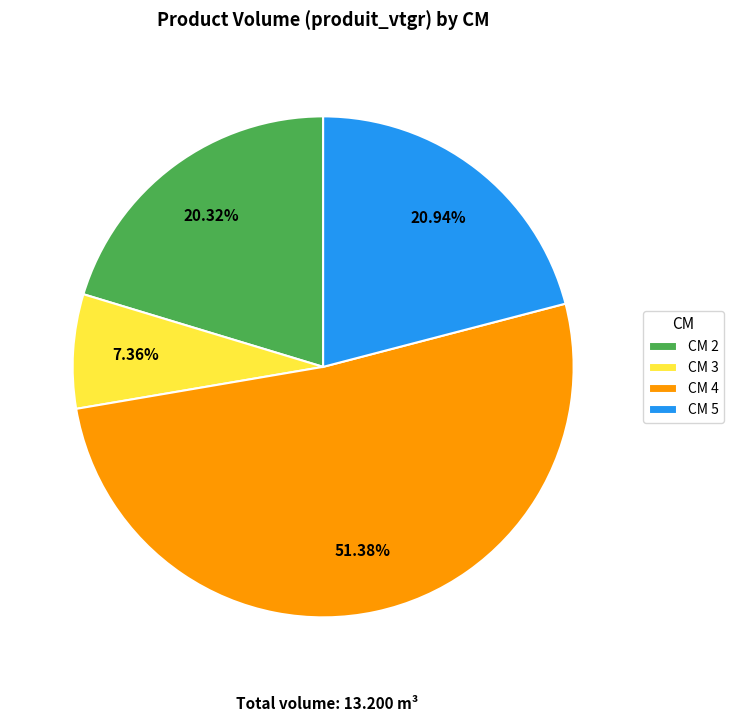

Approximately how many times larger is the value at CM 4 compared to CM 2?

2.5